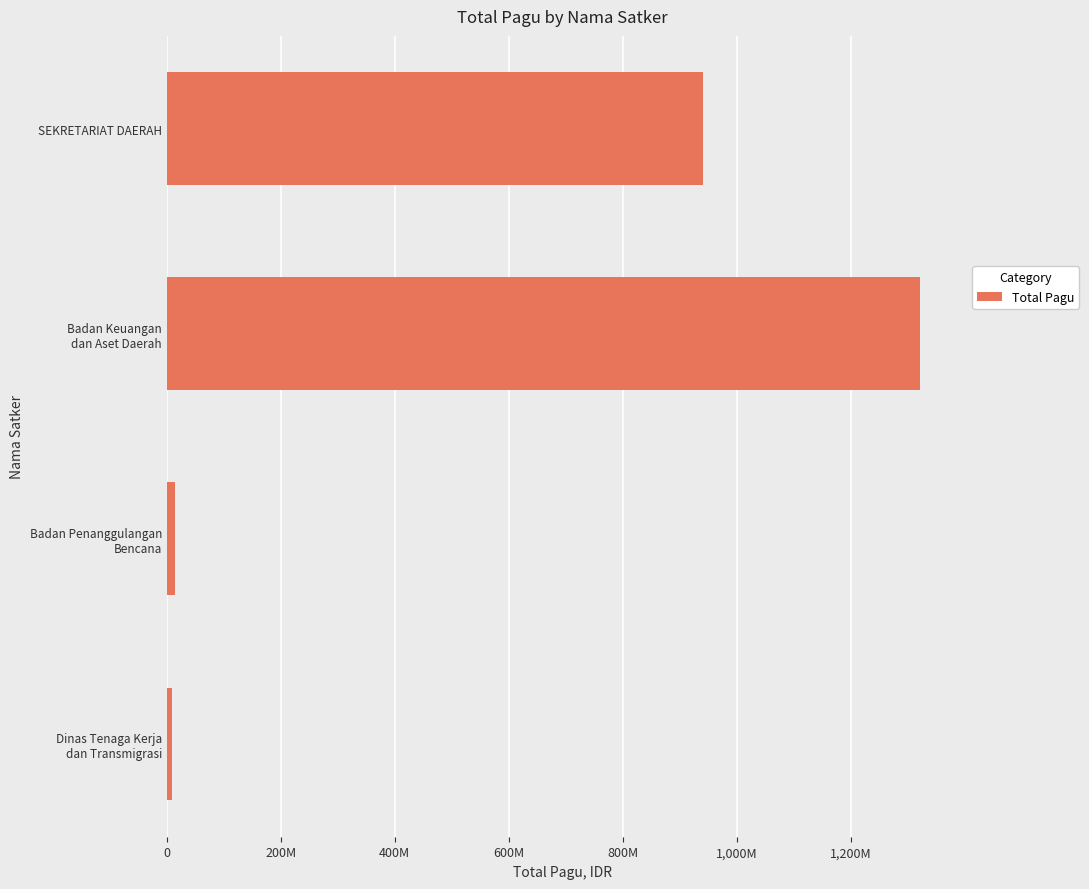

What is the average value?

571644488